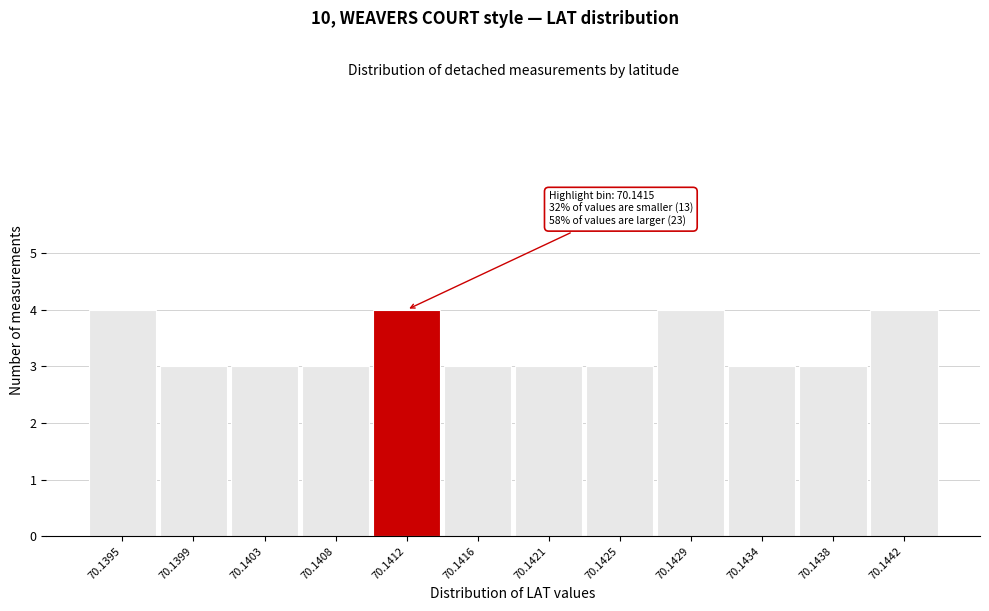

Reading left to right, what are all the values shown in this chart?

70.1395=4	70.1399=3	70.1403=3	70.1408=3	70.1412=4	70.1416=3	70.1421=3	70.1425=3	70.1429=4	70.1434=3	70.1438=3	70.1442=4